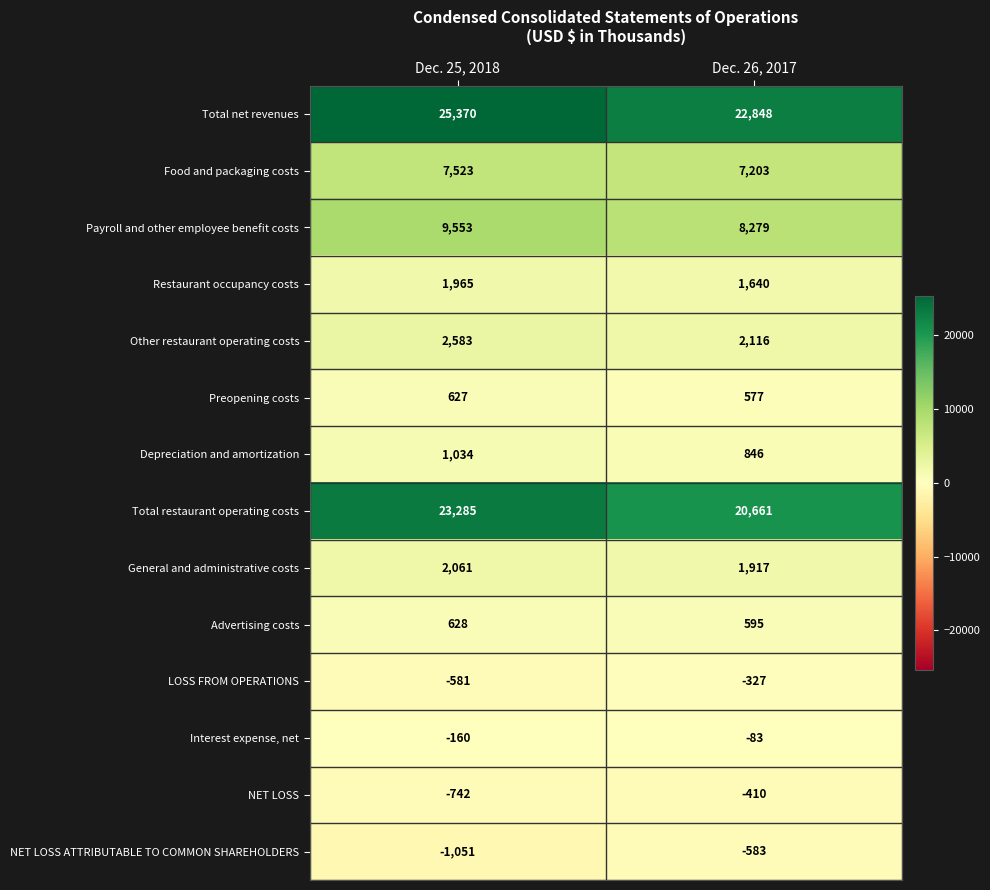

Is it true that Advertising costs equals 1046 at Dec. 25, 2018?

False